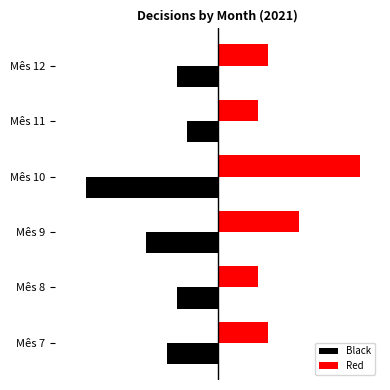

What are all the series names shown in the legend?

Black, Red